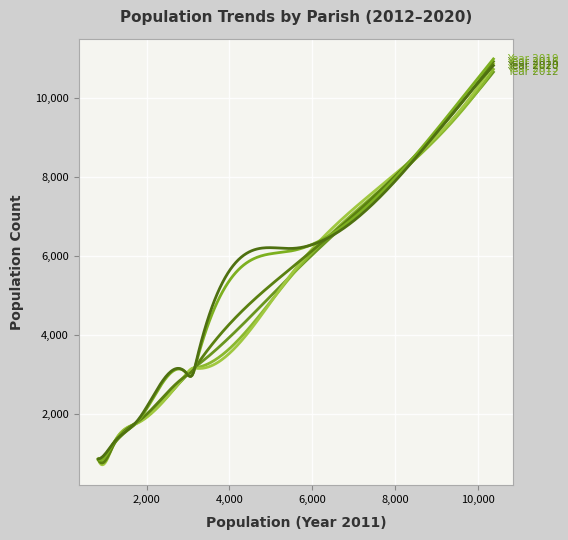

The Year 2013 series shows 1904 at Charlton Marshall. True or false?

False